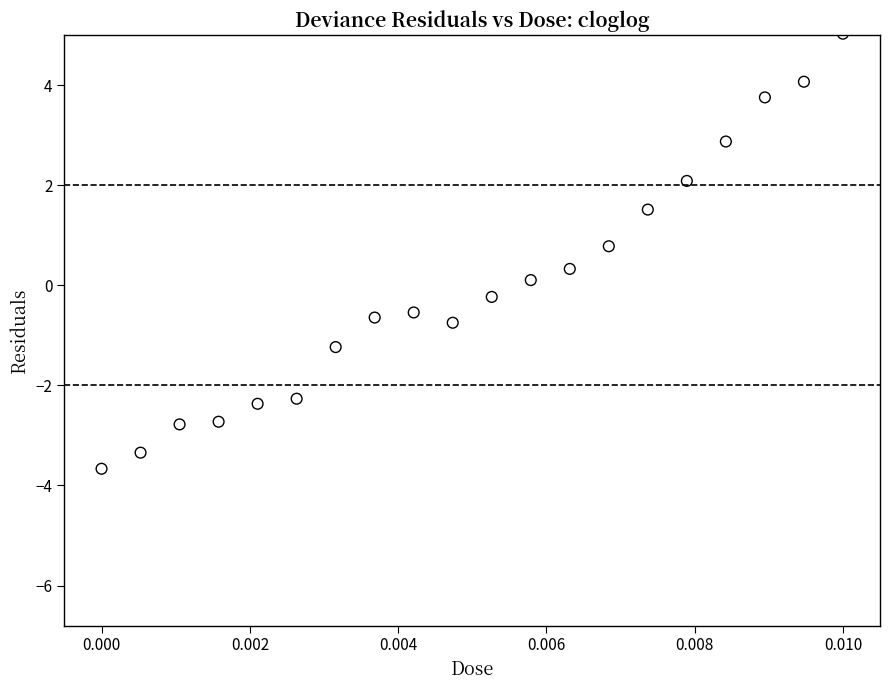

What is the range of Y values (max minus min)?

8.7